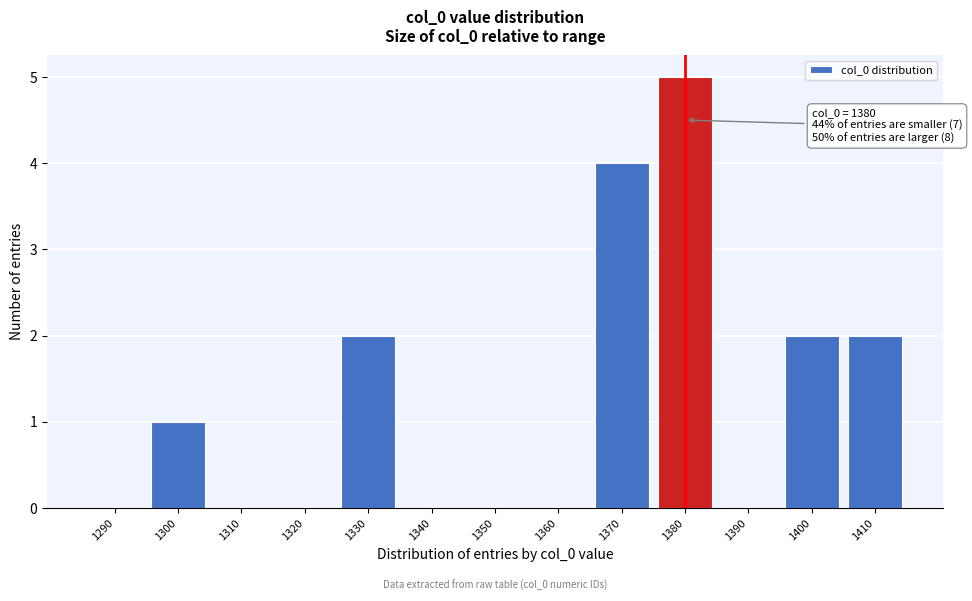

Reading right to left, extract all data points from this chart.

1410=2	1400=2	1390=0	1380=5	1370=4	1360=0	1350=0	1340=0	1330=2	1320=0	1310=0	1300=1	1290=0